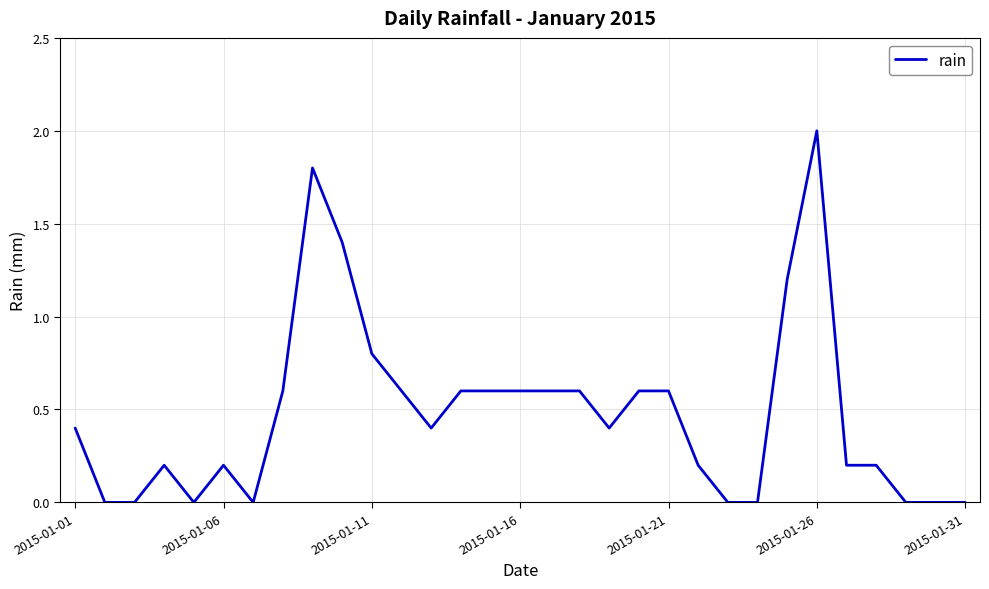

What is the maximum value shown in the chart?

2.0